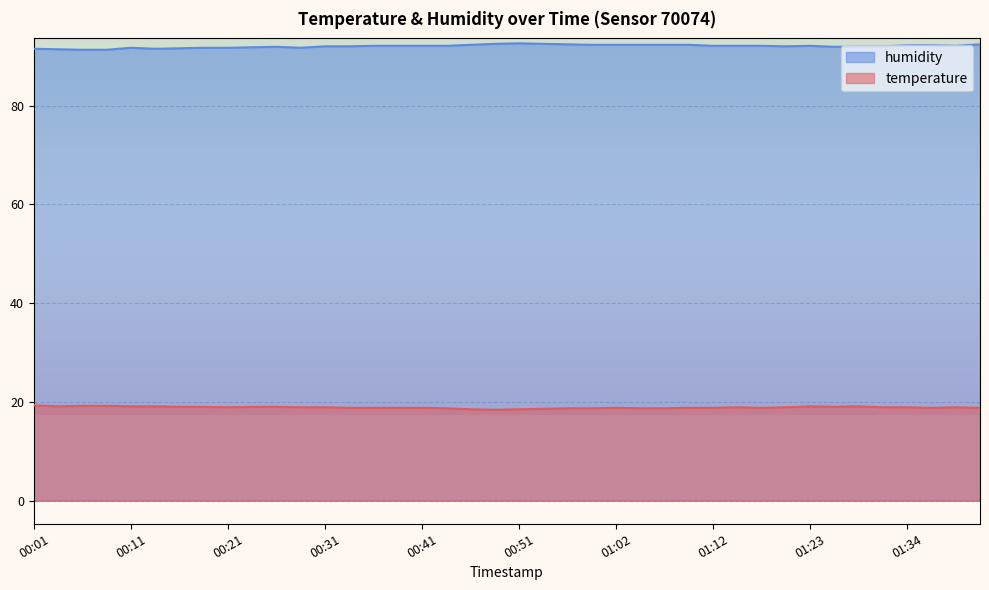

Count the temperature values in the range 18 to 19.

32